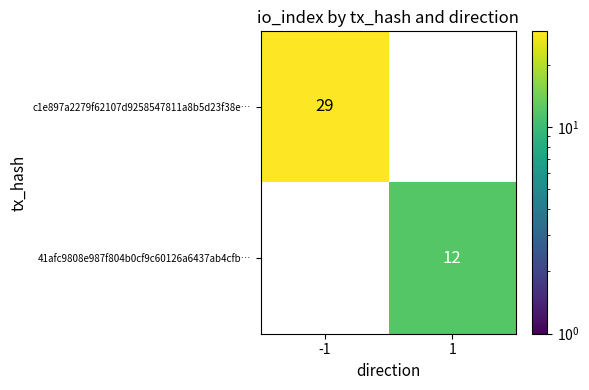

At which category is the sum across all series the highest?

-1